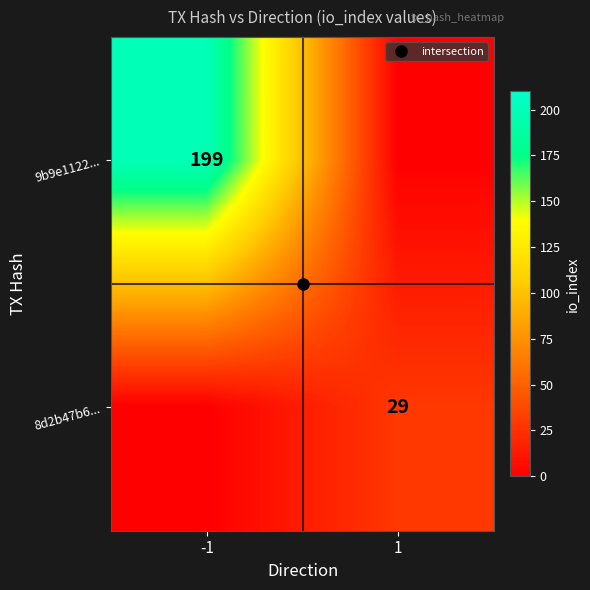

How many values in the 9b9e1122... series are below 199?

1